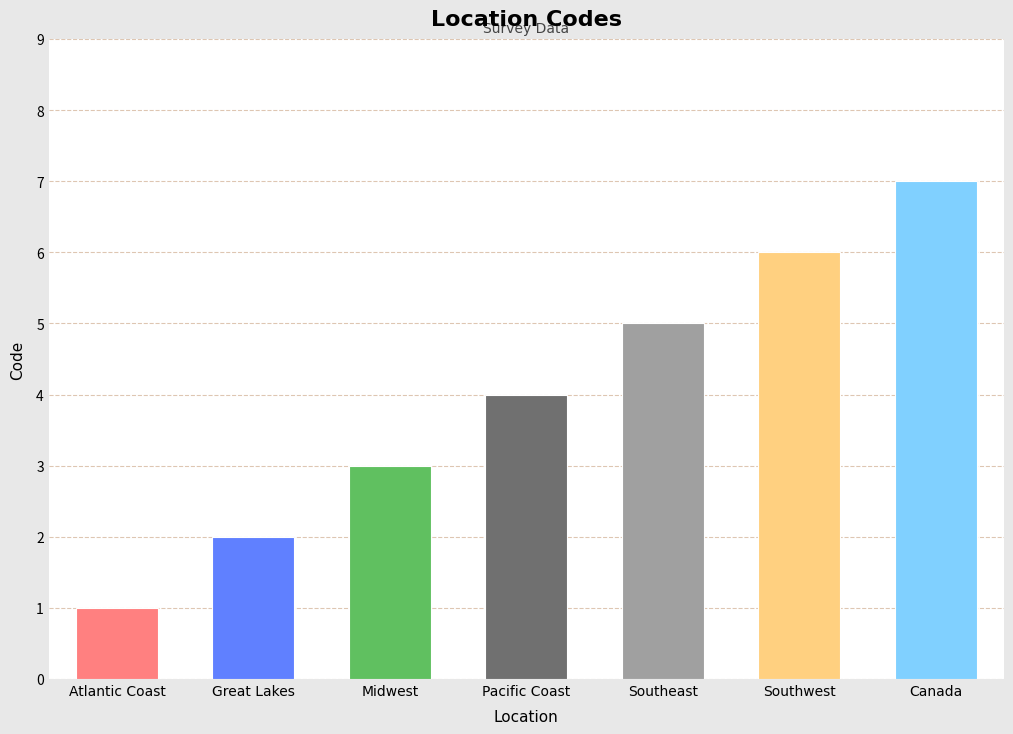

Count the values in the range 2 to 6.

5